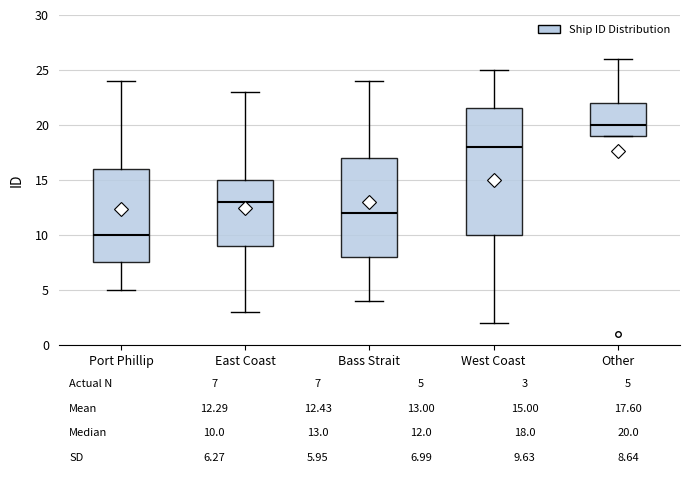

Which box has the lowest median line?

Port Phillip